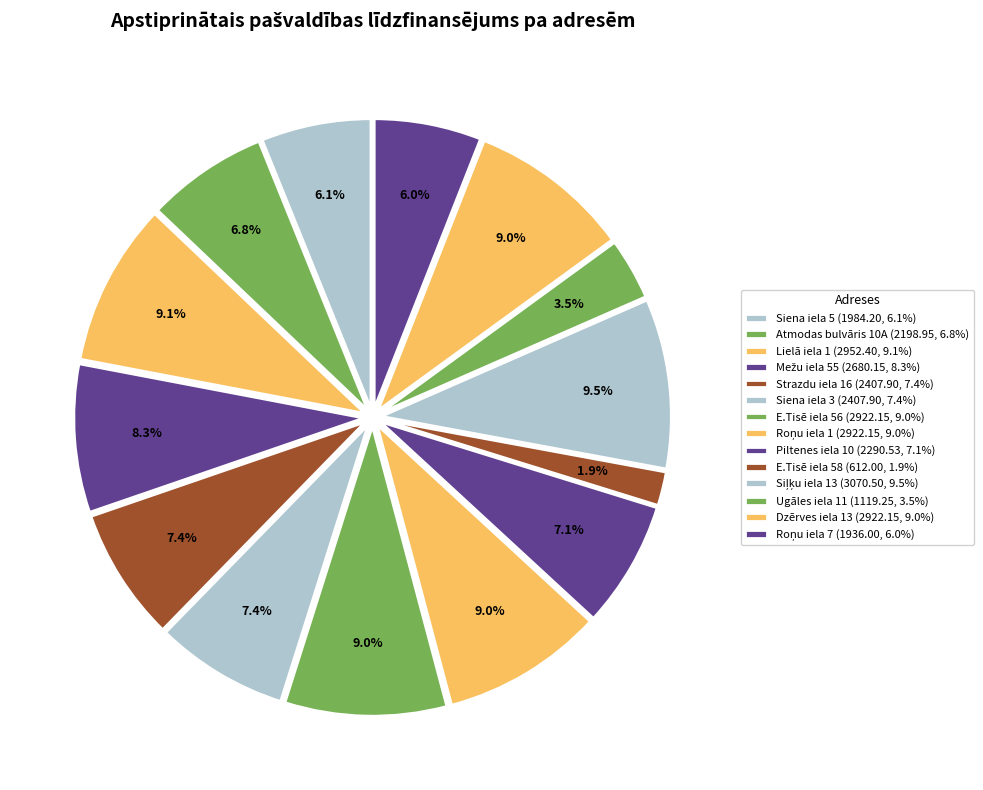

To the nearest percent, what percentage of the pie is Lielā iela 1?

9%